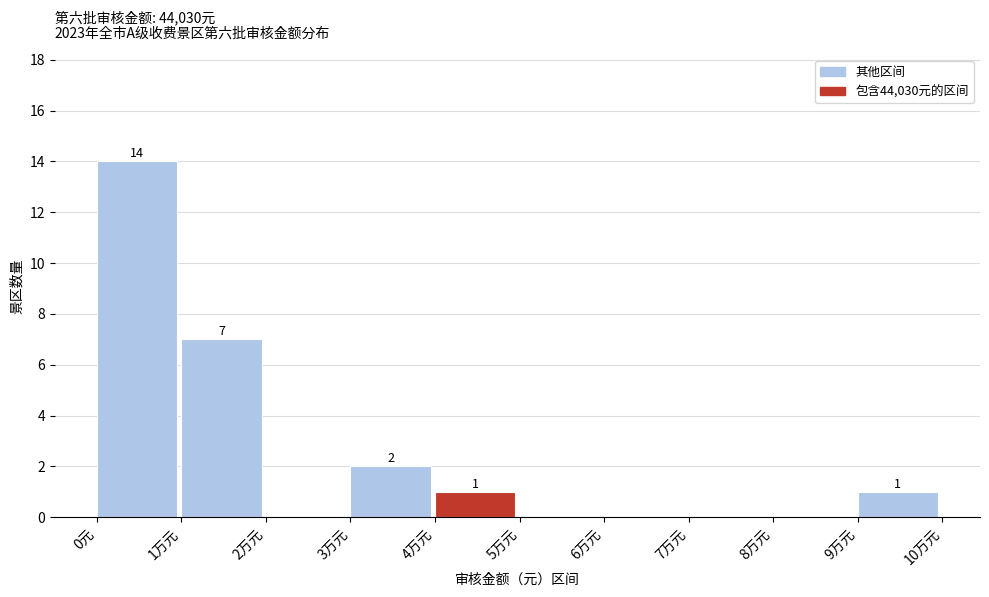

Reading left to right, what are all the values shown in this chart?

0元=14	1万元=7	2万元=0	3万元=2	4万元=1	5万元=0	6万元=0	7万元=0	8万元=0	9万元=1